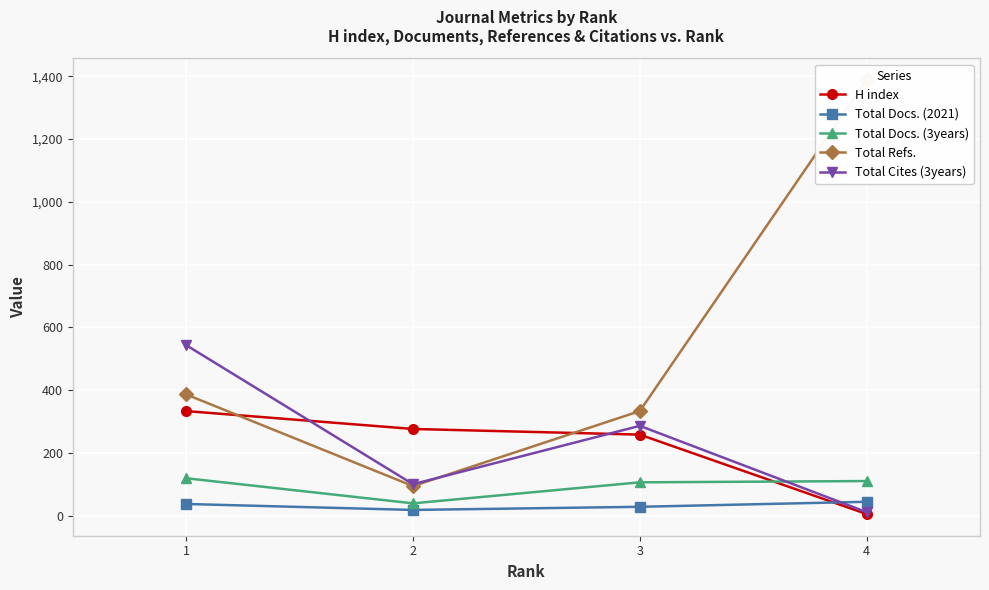

What are all the series names shown in the legend?

H index, Total Docs. (2021), Total Docs. (3years), Total Refs., Total Cites (3years)